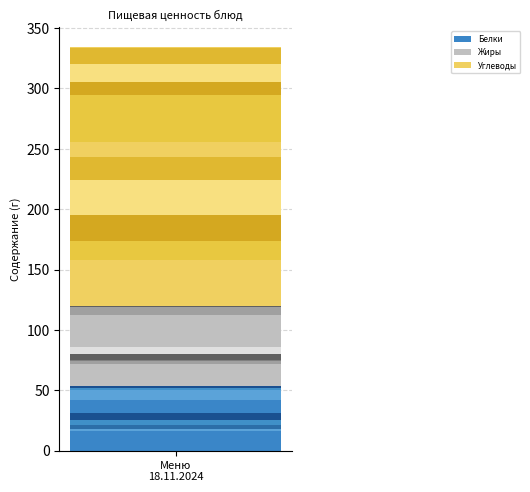

Reading left to right, list all the values displayed in this chart.

Белки: 16.0	2.1	3.0	4.0	5.8	11.1	8.5	0.0	1.5	1.7	0.2
Жиры: 18.0	2.5	1.0	5.0	5.4	27.0	6.4	0.0	0.6	0.2	0.0
Углеводы: 38.0	16.1	21.0	29.0	19.2	12.7	38.4	11.2	15.0	13.0	0.5